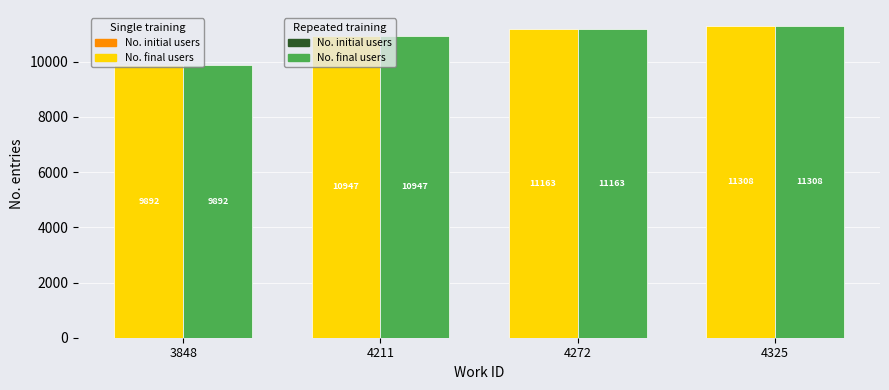

What is the maximum value shown in the chart?

11311